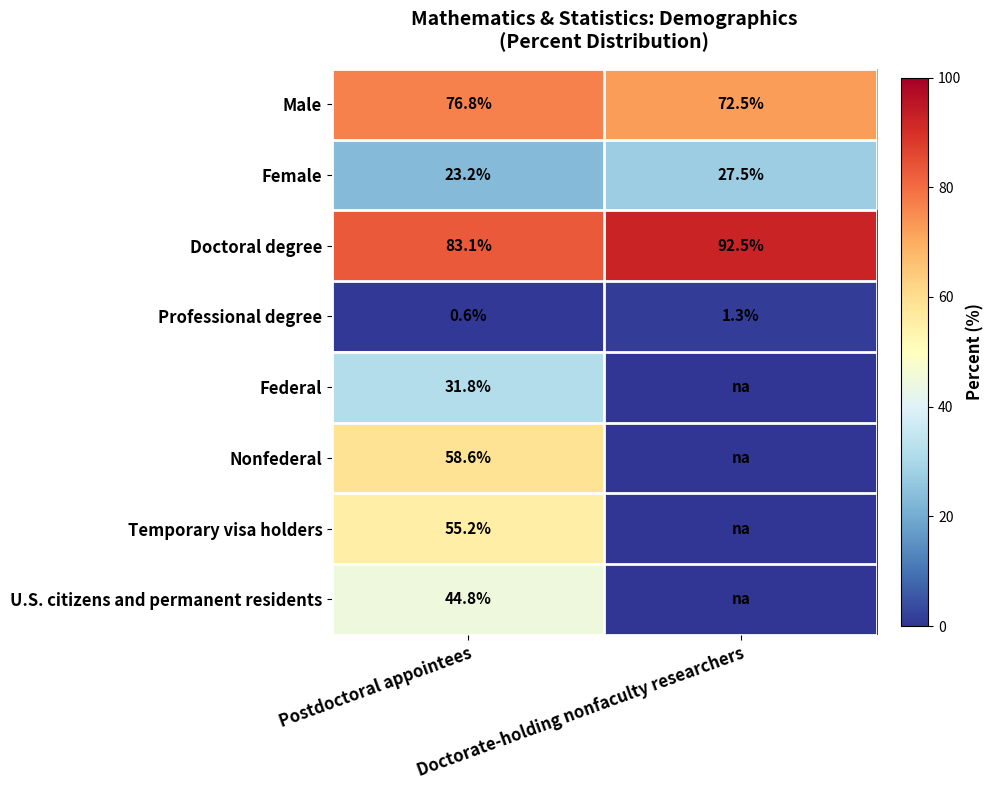

What is the sum of all Professional degree values?

1.9